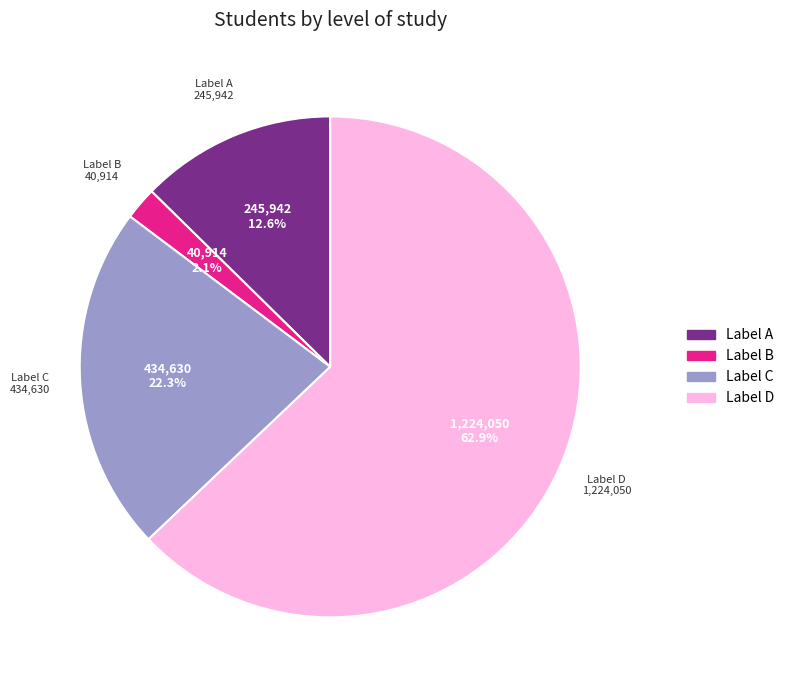

What is the majority slice?

Label D